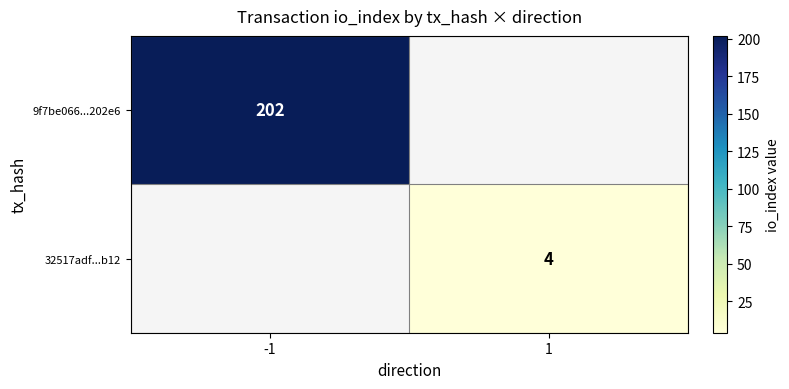

What is the minimum value shown in the chart?

4.0